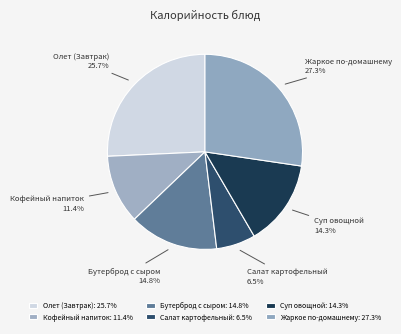

Rank the categories by value from lowest to highest.

Салат картофельный, Кофейный напиток, Суп овощной, Бутерброд с сыром, Олет (Завтрак), Жаркое по-домашнему